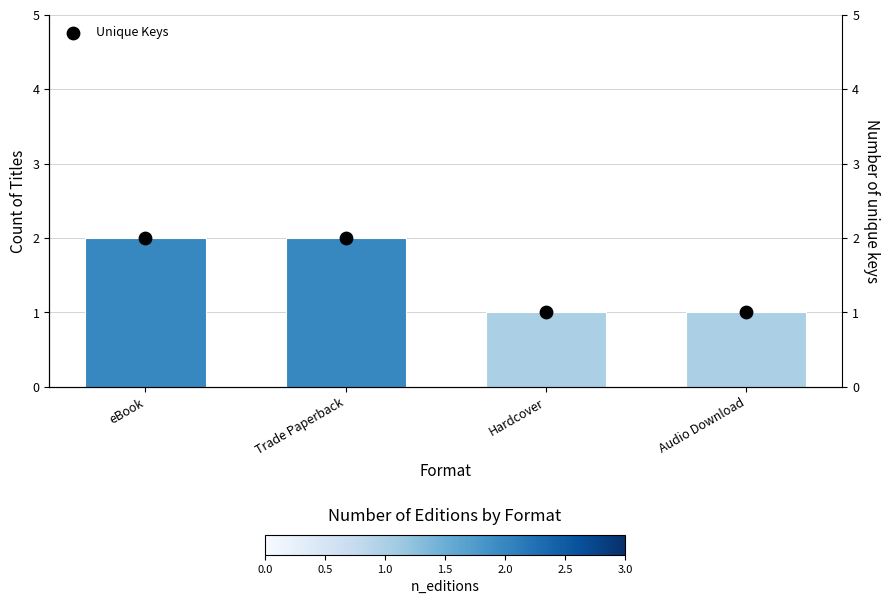

At how many categories does at least one series exceed 1?

2